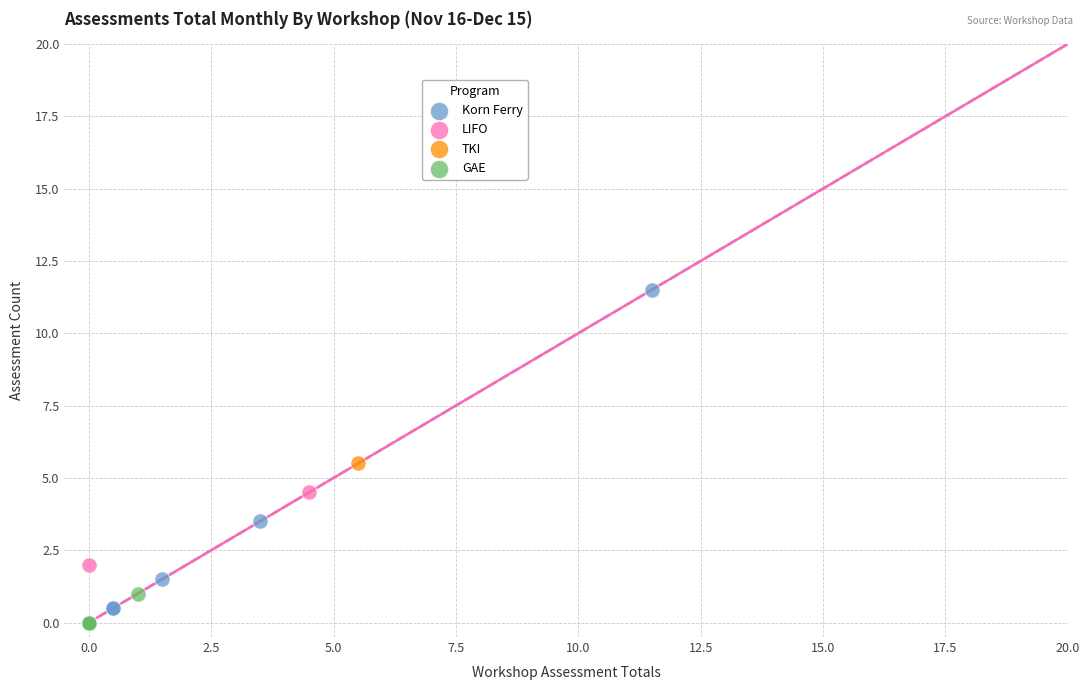

Which series has the largest Y range (max minus min)?

Korn Ferry